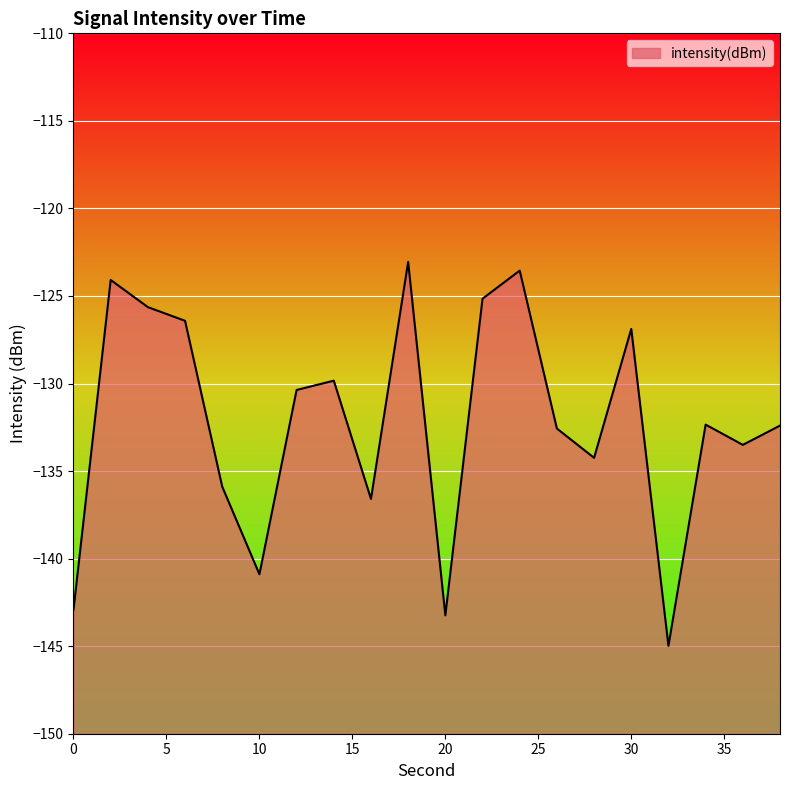

Is it true that the value at 36 is -91.3?

False